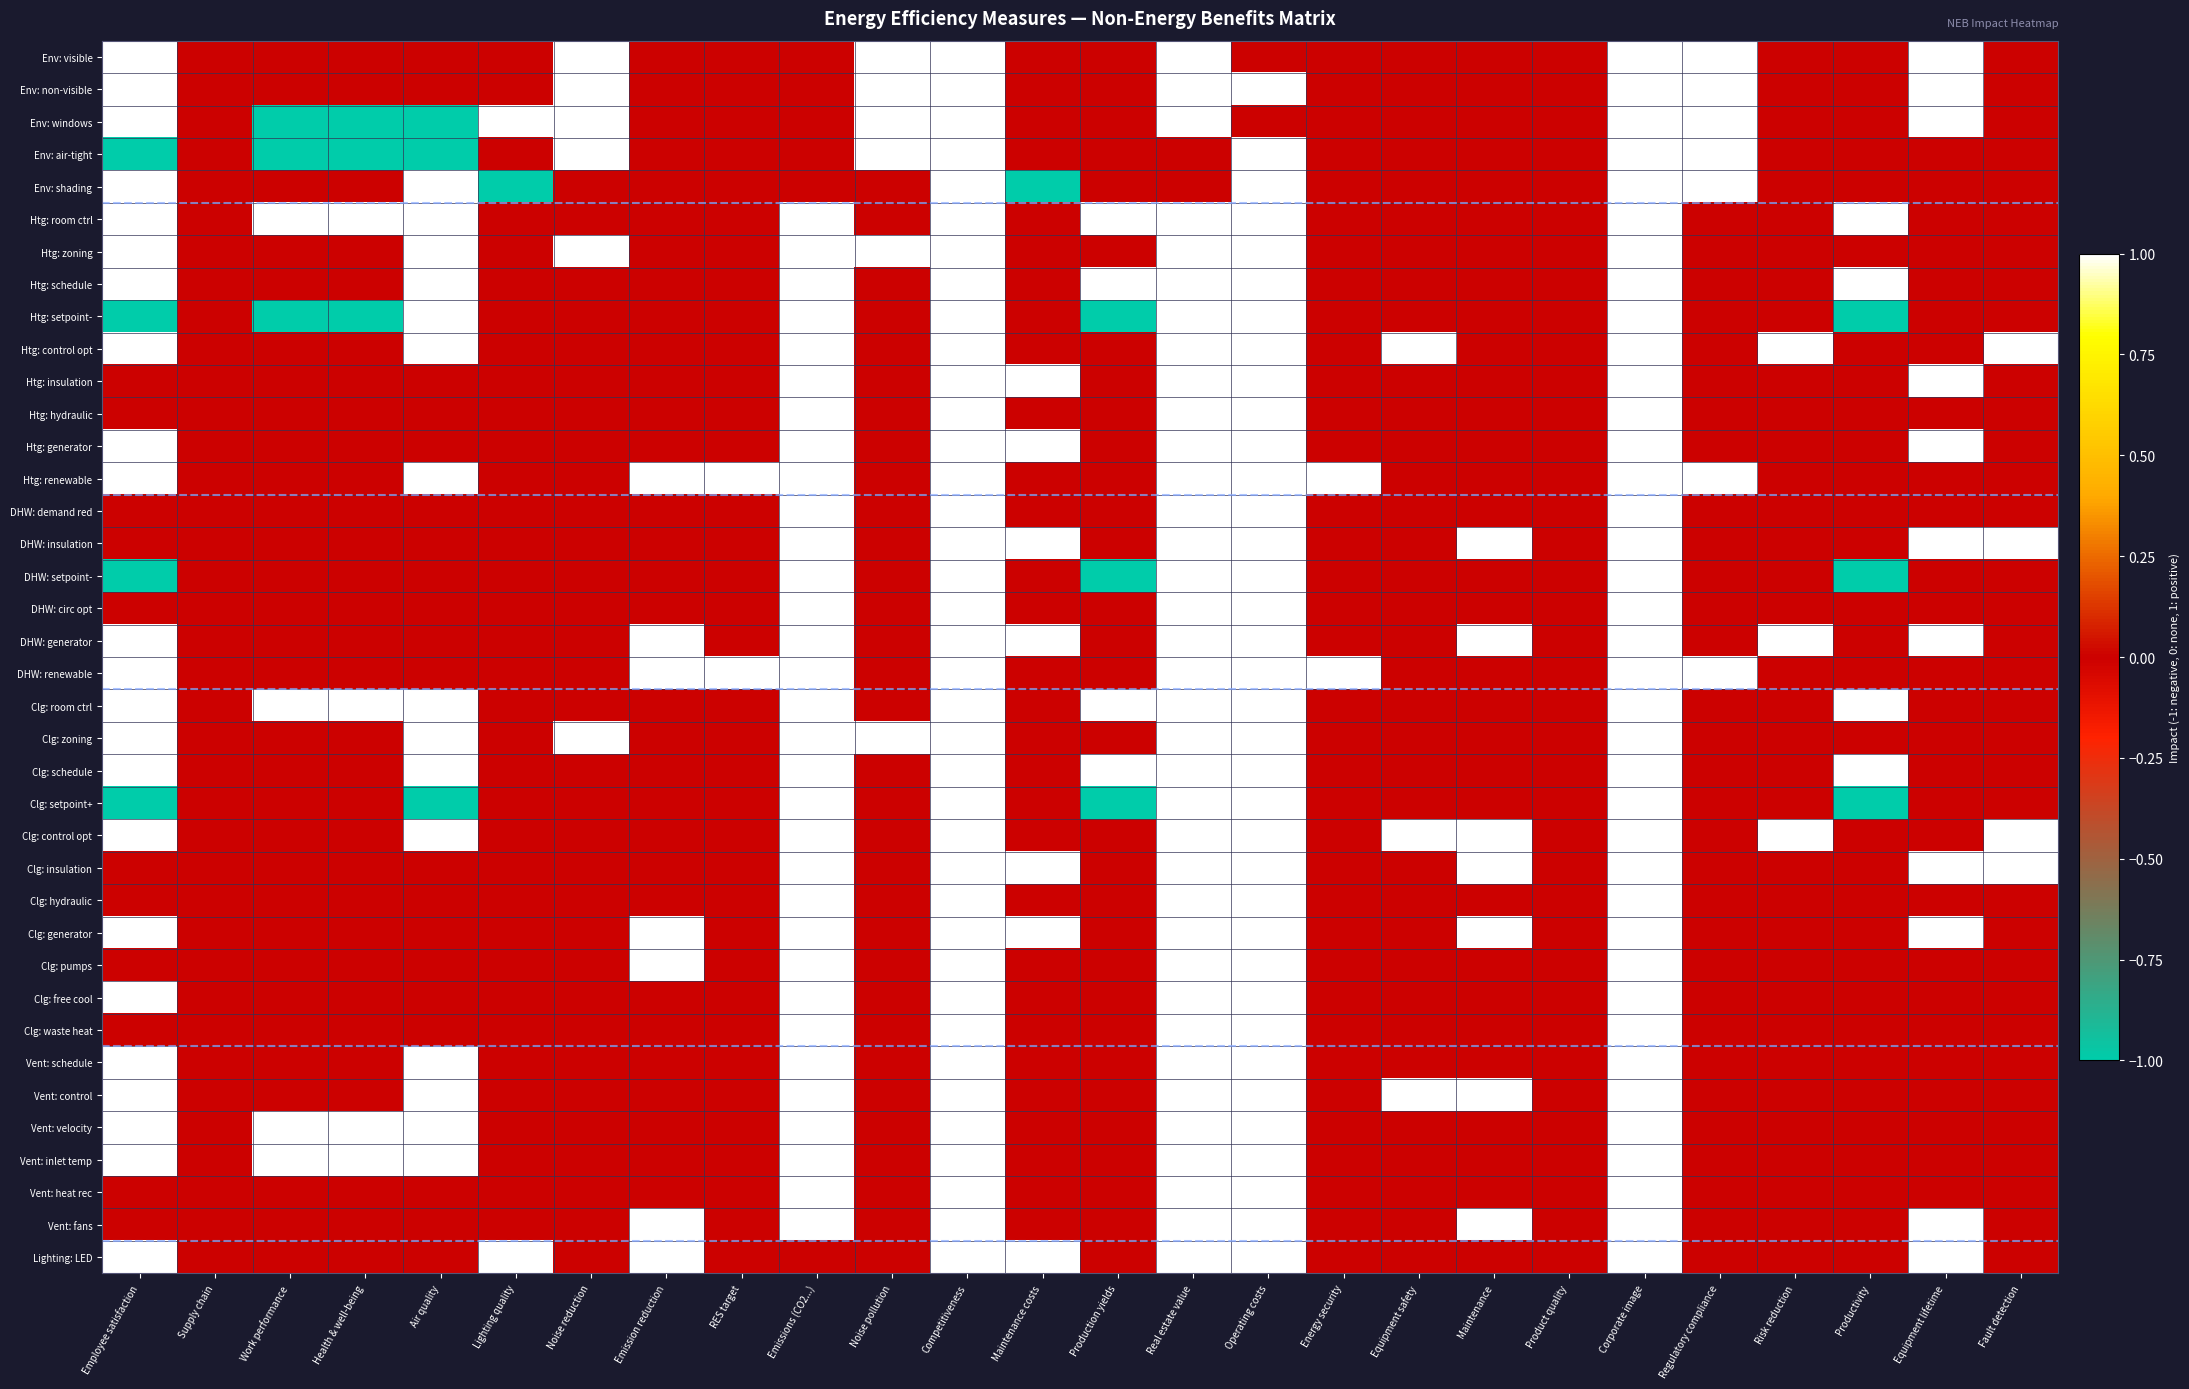

List the series in order of their peak value, lowest first.

Env: visible, Env: non-visible, Env: windows, Env: air-tight, Env: shading, Htg: room ctrl, Htg: zoning, Htg: schedule, Htg: setpoint-, Htg: control opt, Htg: insulation, Htg: hydraulic, Htg: generator, Htg: renewable, DHW: demand red, DHW: insulation, DHW: setpoint-, DHW: circ opt, DHW: generator, DHW: renewable, Clg: room ctrl, Clg: zoning, Clg: schedule, Clg: setpoint+, Clg: control opt, Clg: insulation, Clg: hydraulic, Clg: generator, Clg: pumps, Clg: free cool, Clg: waste heat, Vent: schedule, Vent: control, Vent: velocity, Vent: inlet temp, Vent: heat rec, Vent: fans, Lighting: LED